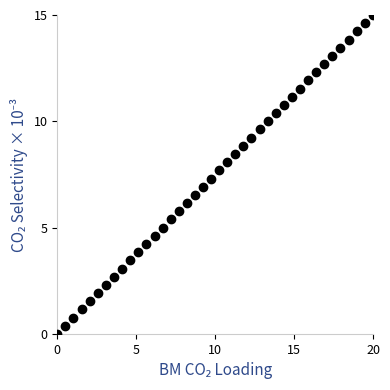

What is the range of X values (max minus min)?

20.0